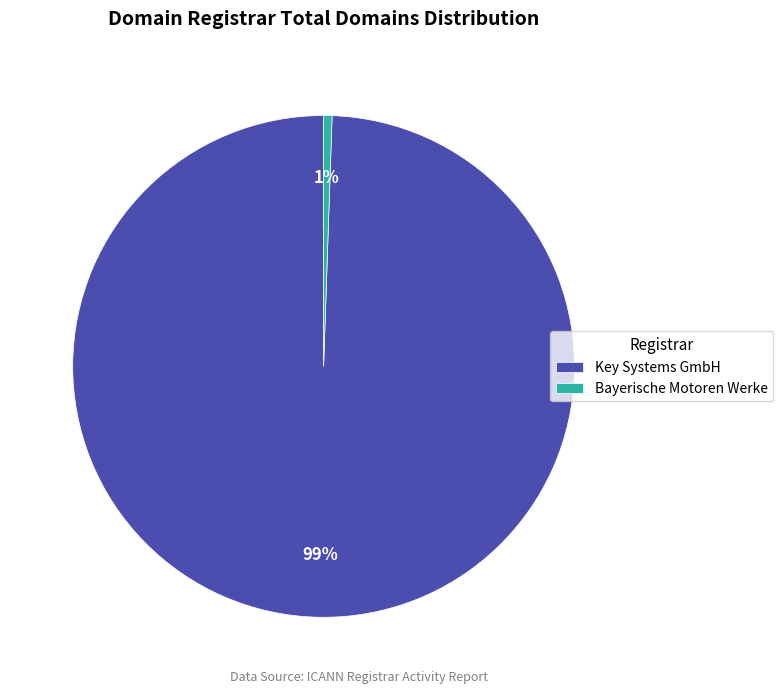

Between Bayerische Motoren Werke and Key Systems GmbH, which is larger?

Key Systems GmbH